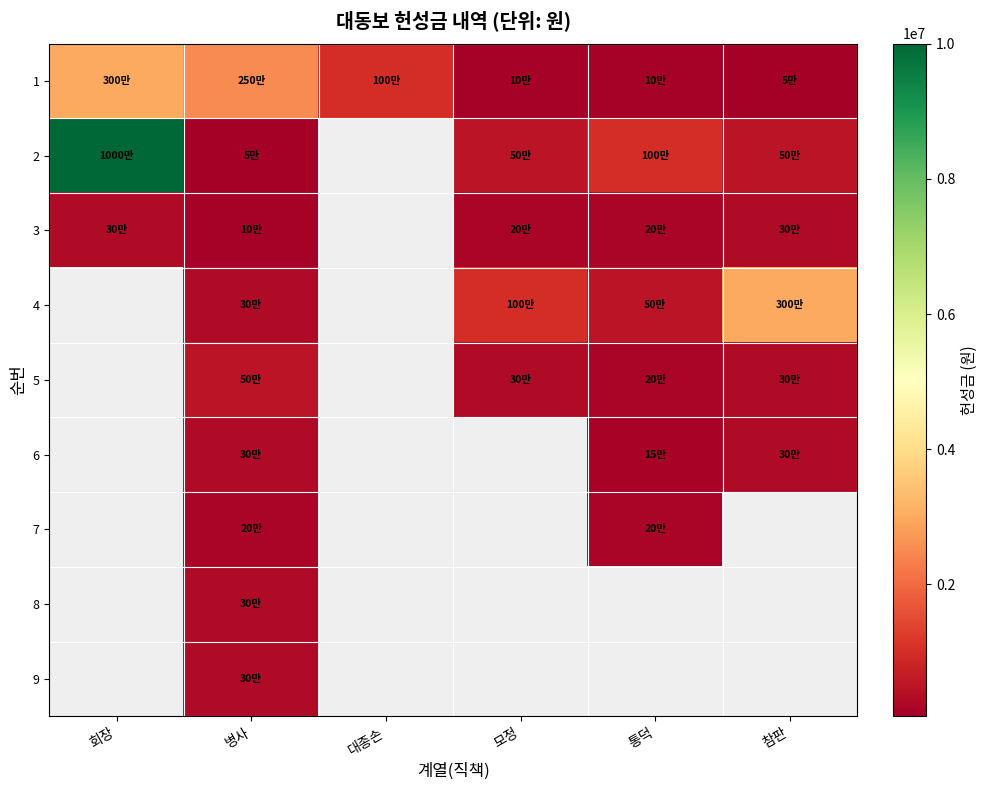

At how many categories does at least one series exceed 9294959?

1